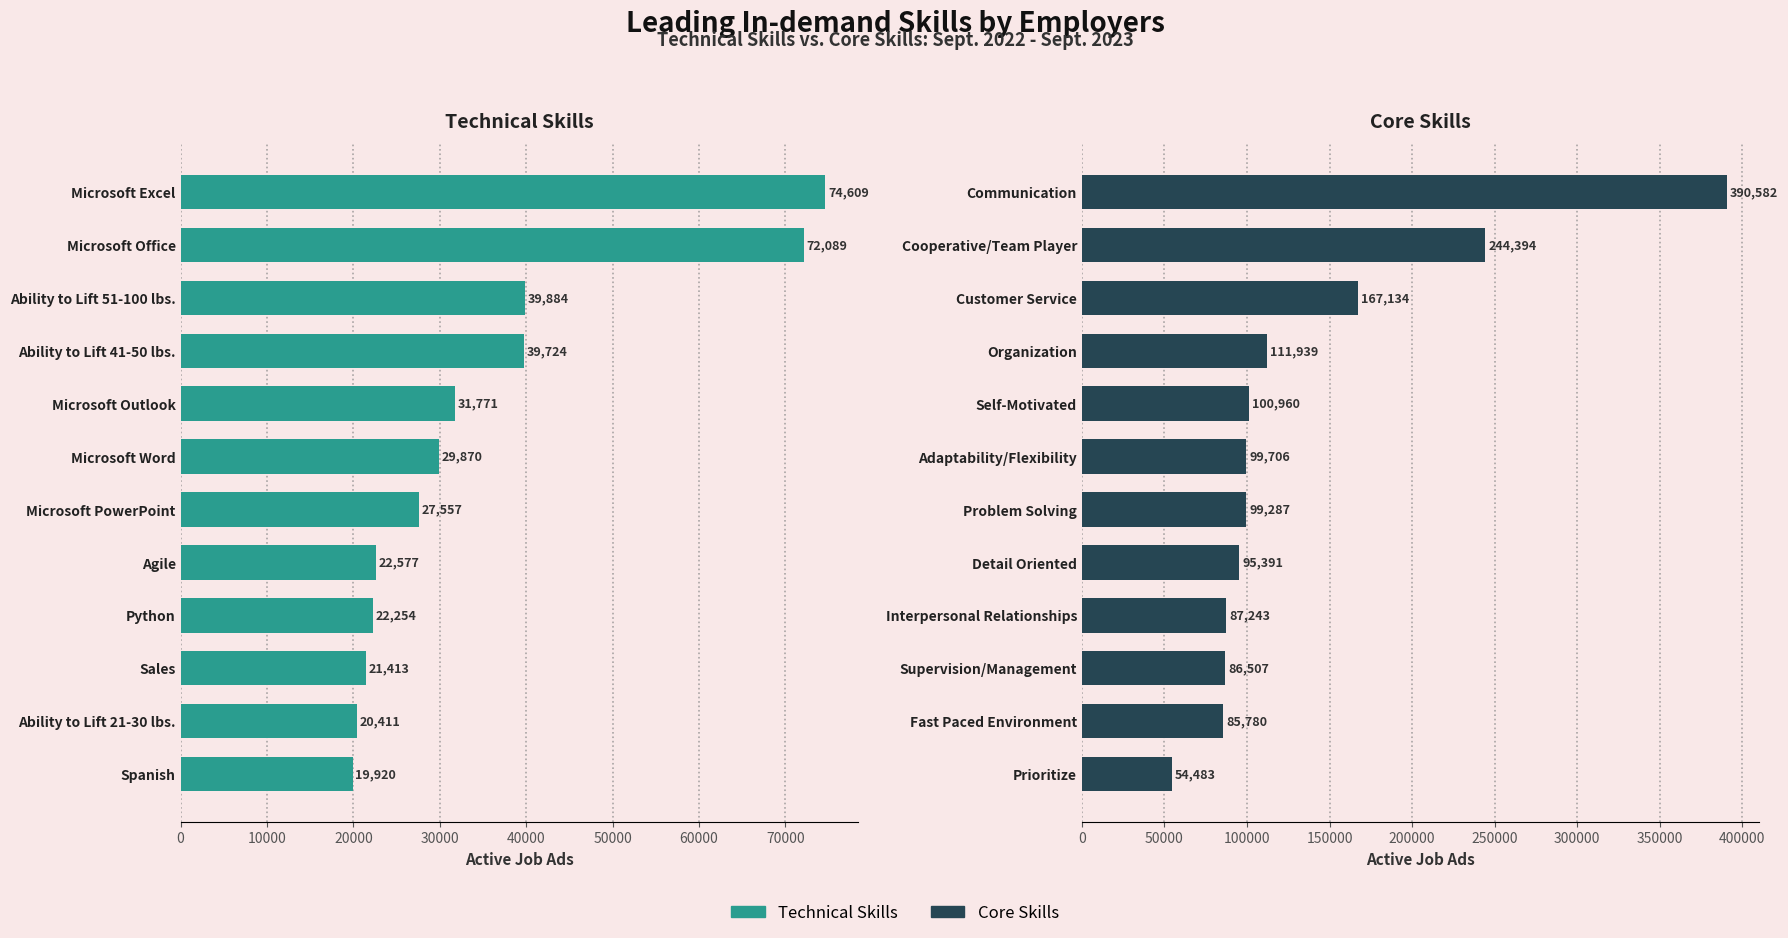

Reading right to left, what are all the values shown in this chart?

Technical Skills: 19920	20411	21413	22254	22577	27557	29870	31771	39724	39884	72089	74609
Core Skills: 54483	85780	86507	87243	95391	99287	99706	100960	111939	167134	244394	390582